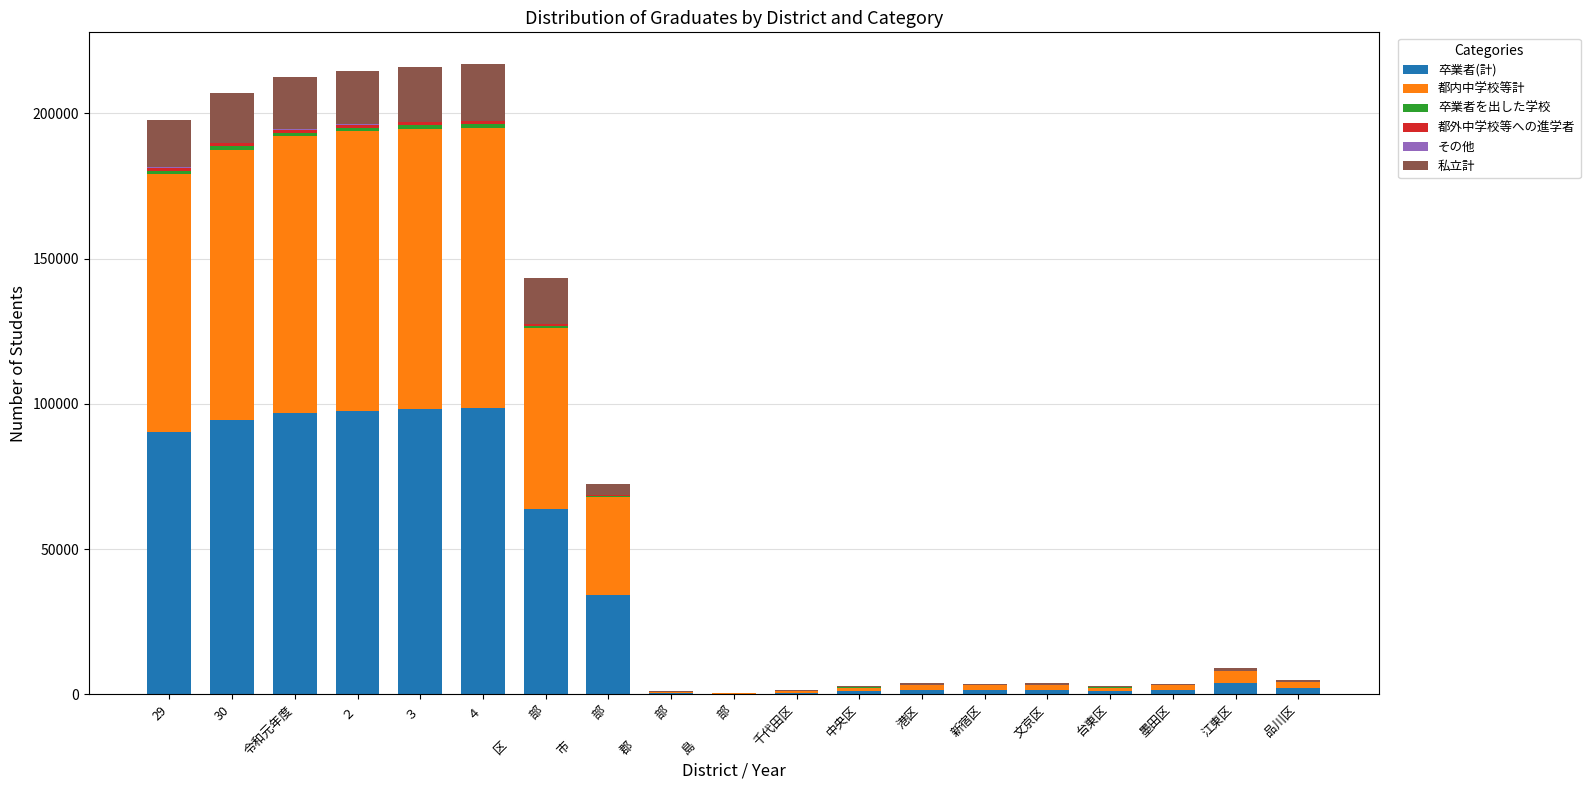

Are the bars horizontal?

No